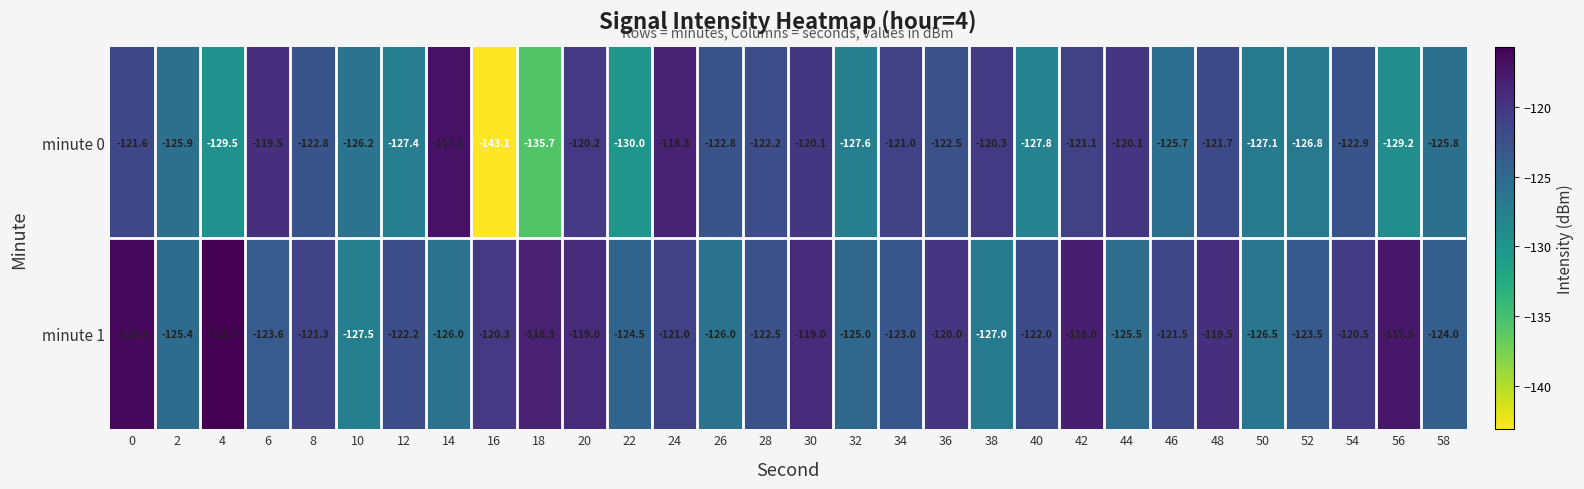

Which series has the widest spread of values?

minute 0